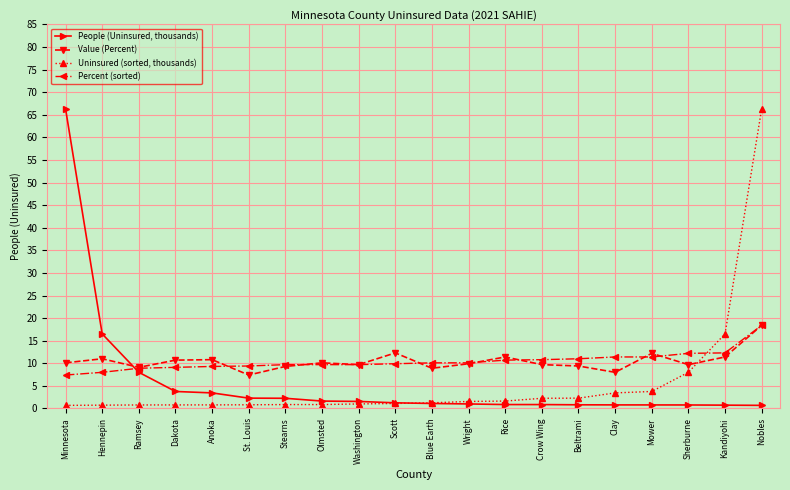

At Anoka, list the series in order from smallest to largest.

Uninsured (sorted, thousands), People (Uninsured, thousands), Percent (sorted), Value (Percent)